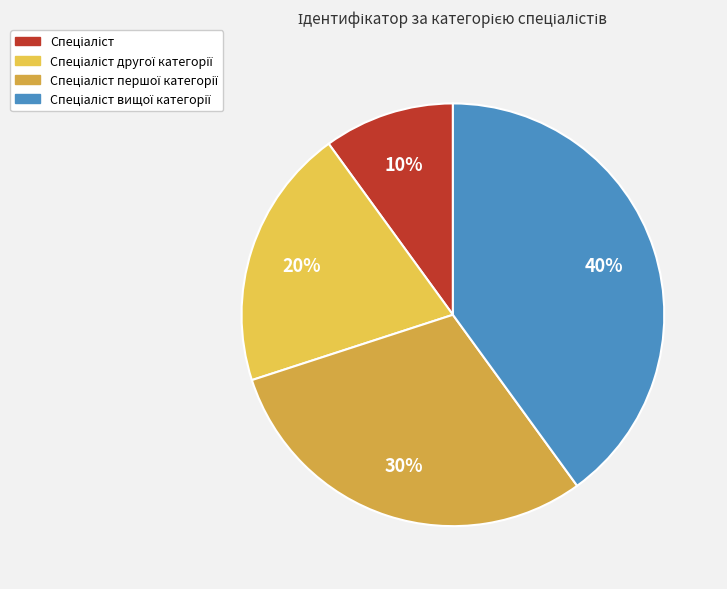

To the nearest percent, what is the difference between the largest and smallest slice percentages?

30%